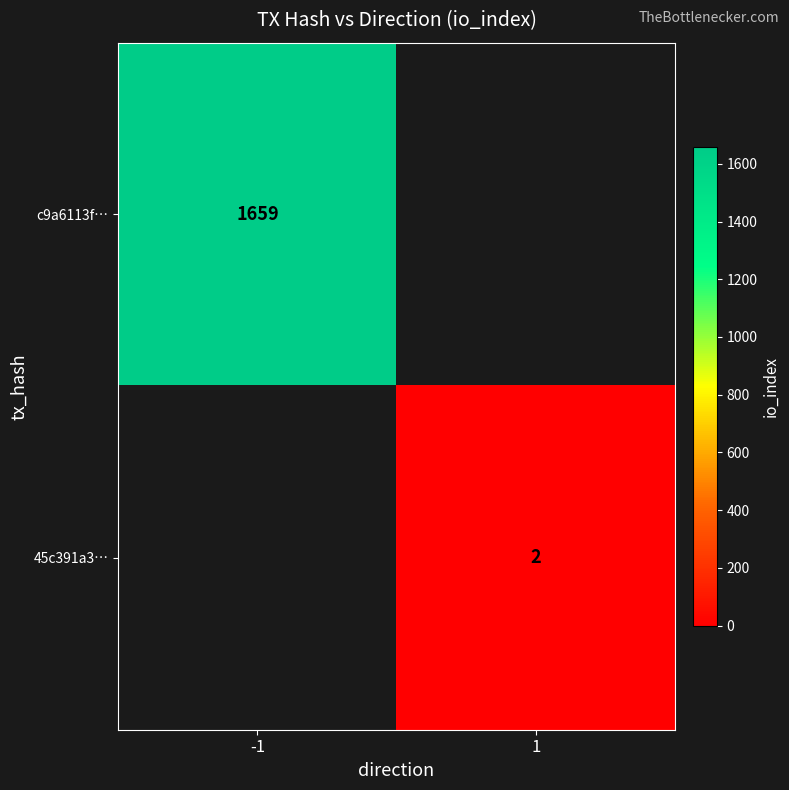

Count the number of categories in the chart.

2